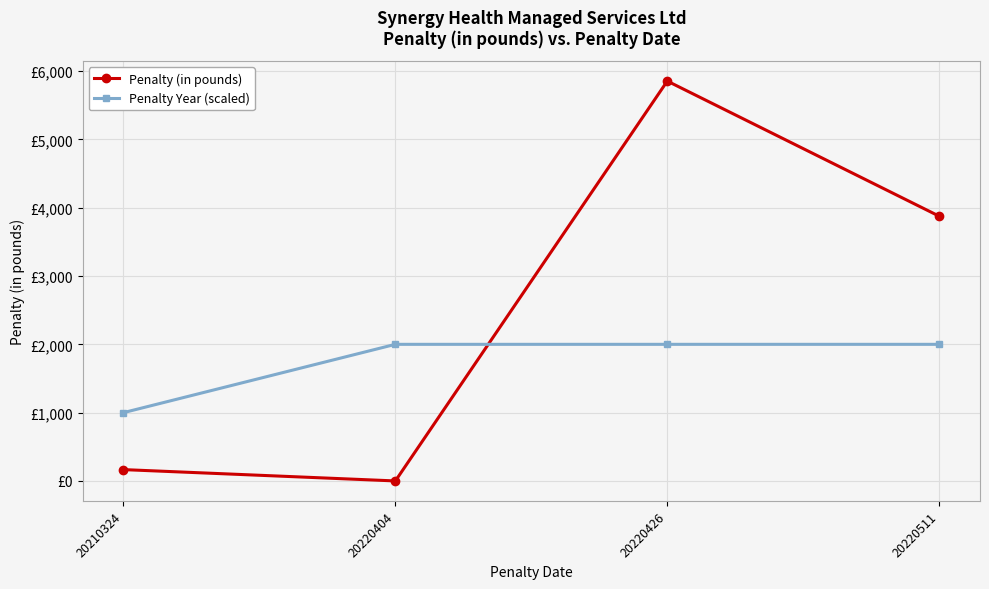

What are all the series names shown in the legend?

Penalty (in pounds), Penalty Year (scaled)